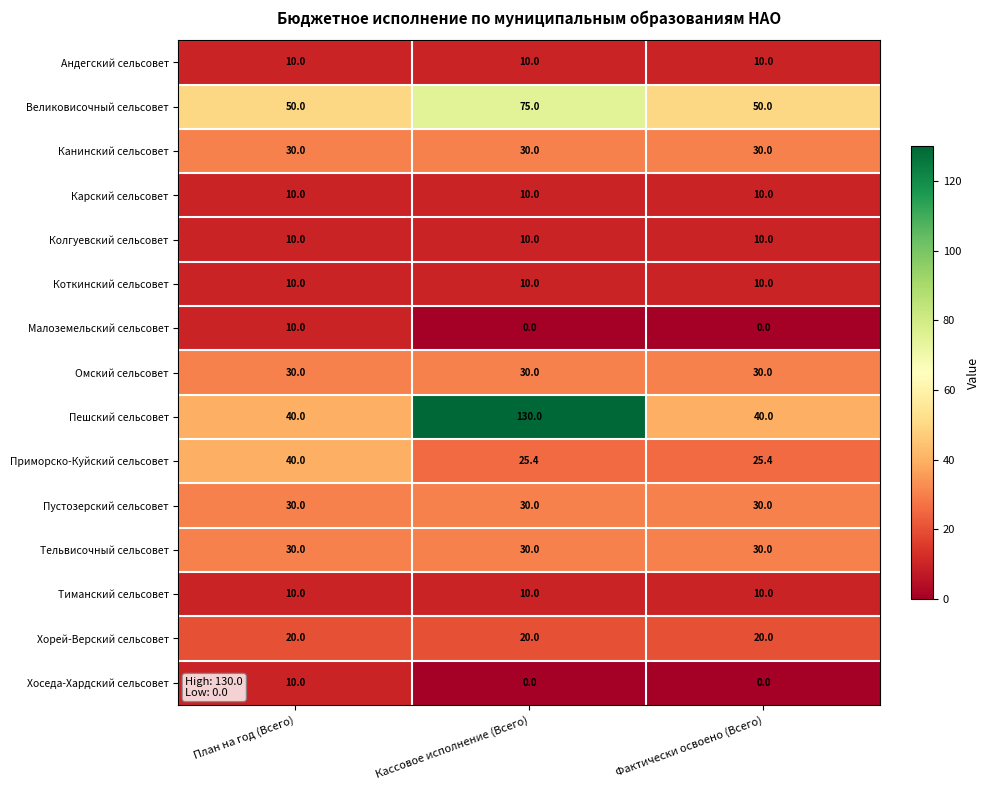

Which series has the largest range (max minus min)?

Пешский сельсовет